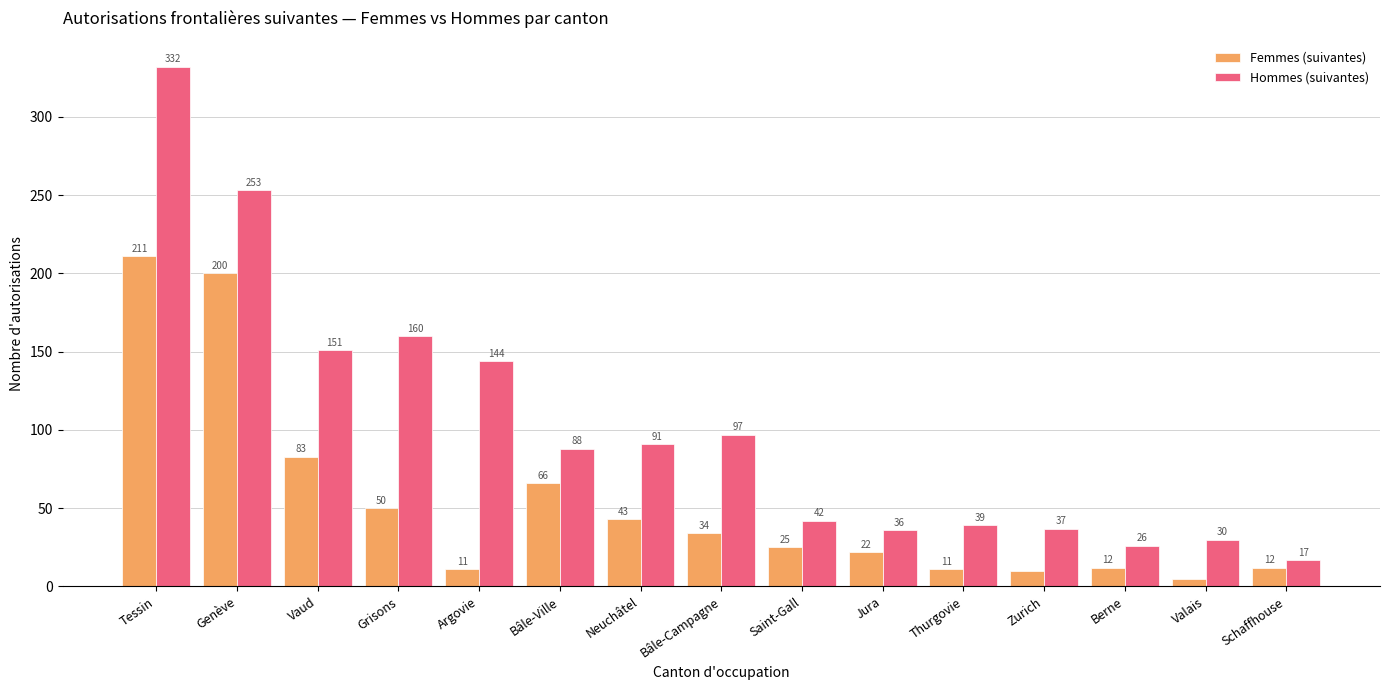

What is the sum of all Hommes (suivantes) values?

1543